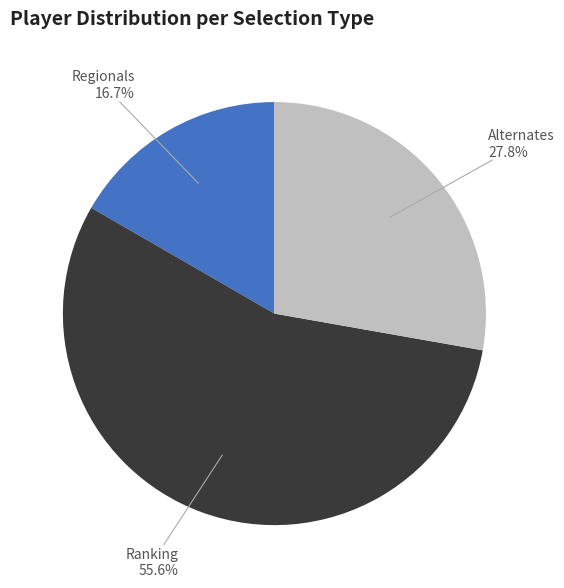

Is Ranking the majority of the pie?

Yes